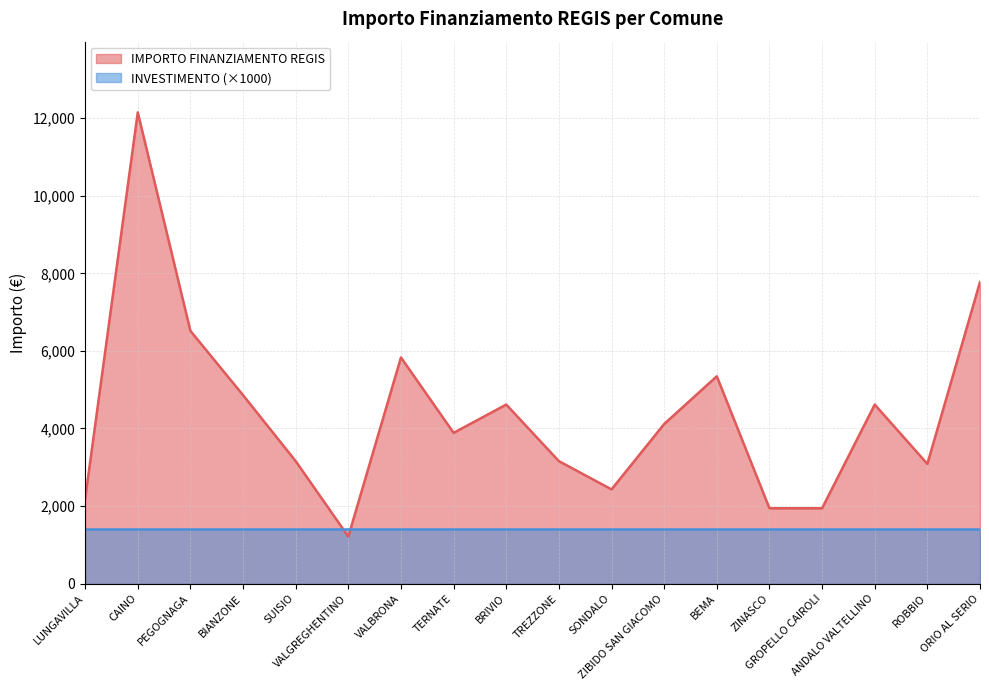

The value at BEMA is 2396. True or false?

False